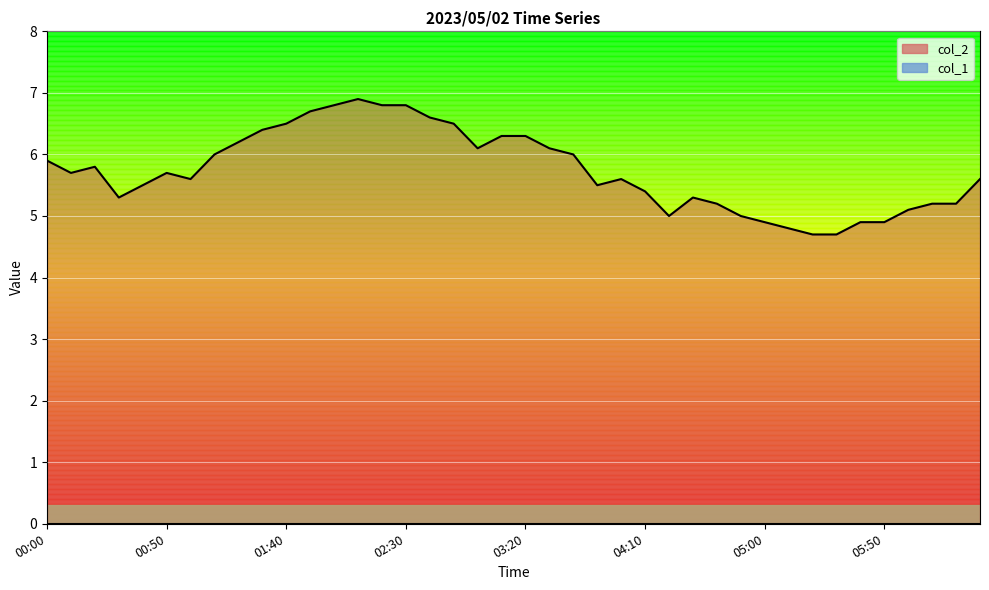

Read the value at 00:30.

5.3